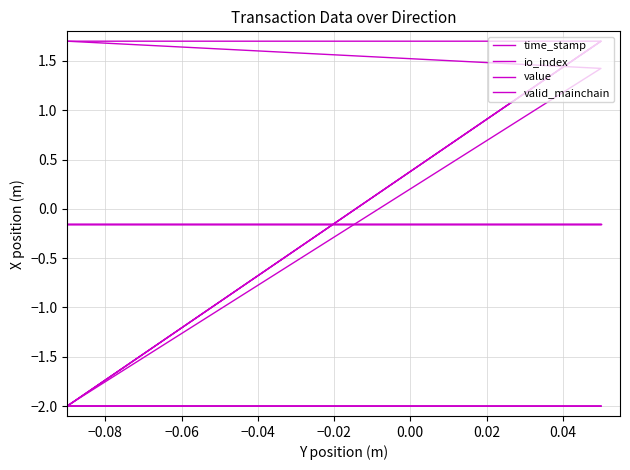

What is the total value across all series at −0.08?

4.7